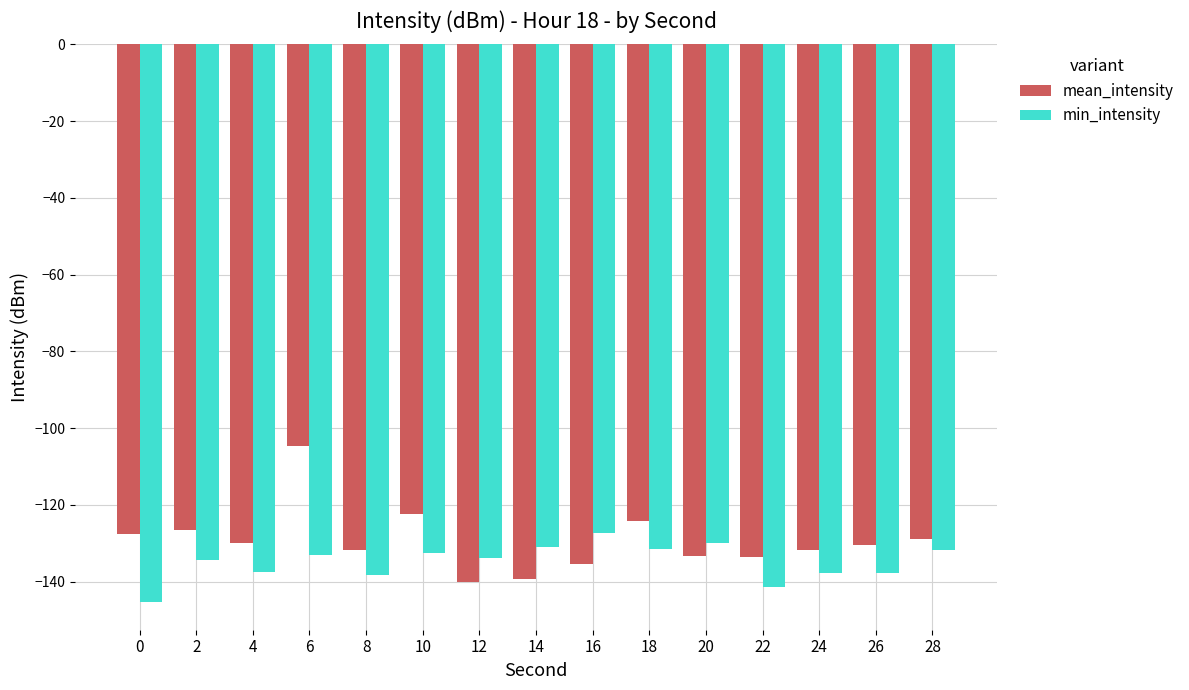

What is the total value across all series at 22?

-275.0